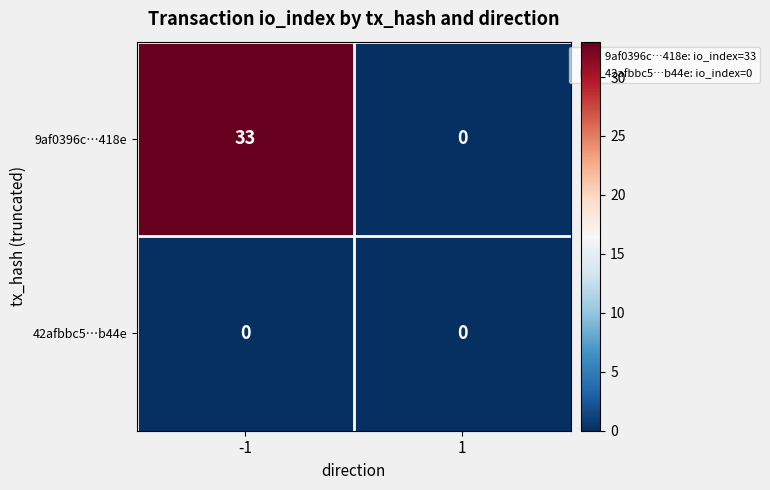

The value of 9af0396c…418e at 1 is 0. True or false?

True